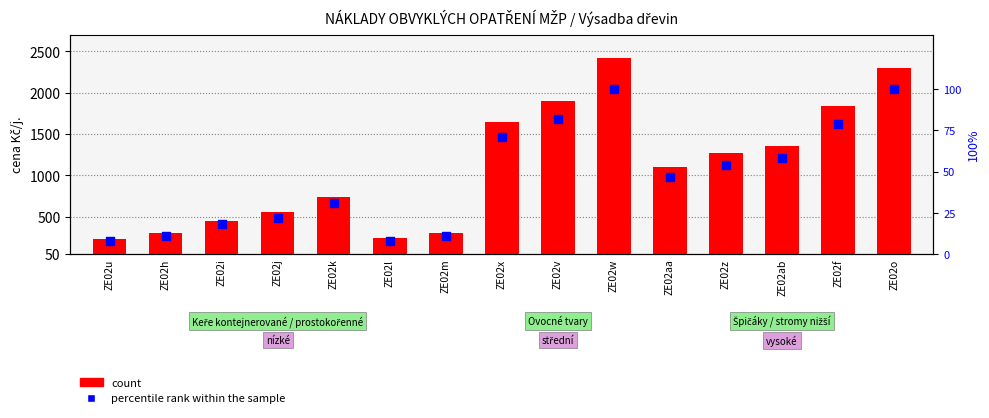

What are all the series names shown in the legend?

count, percentile rank within the sample